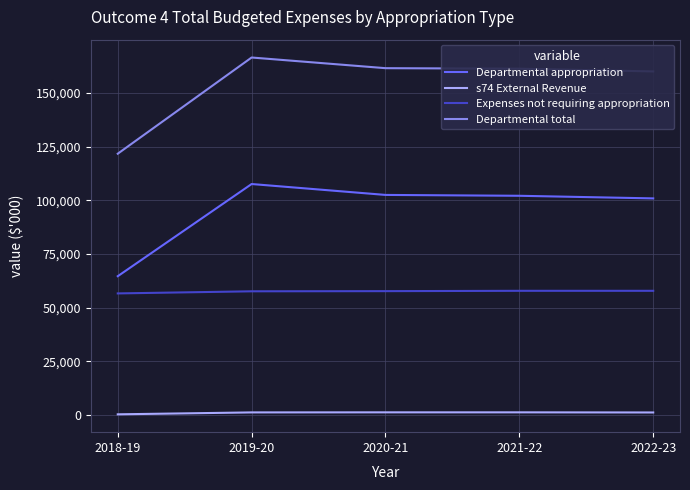

Which series has the widest spread of values?

Departmental total